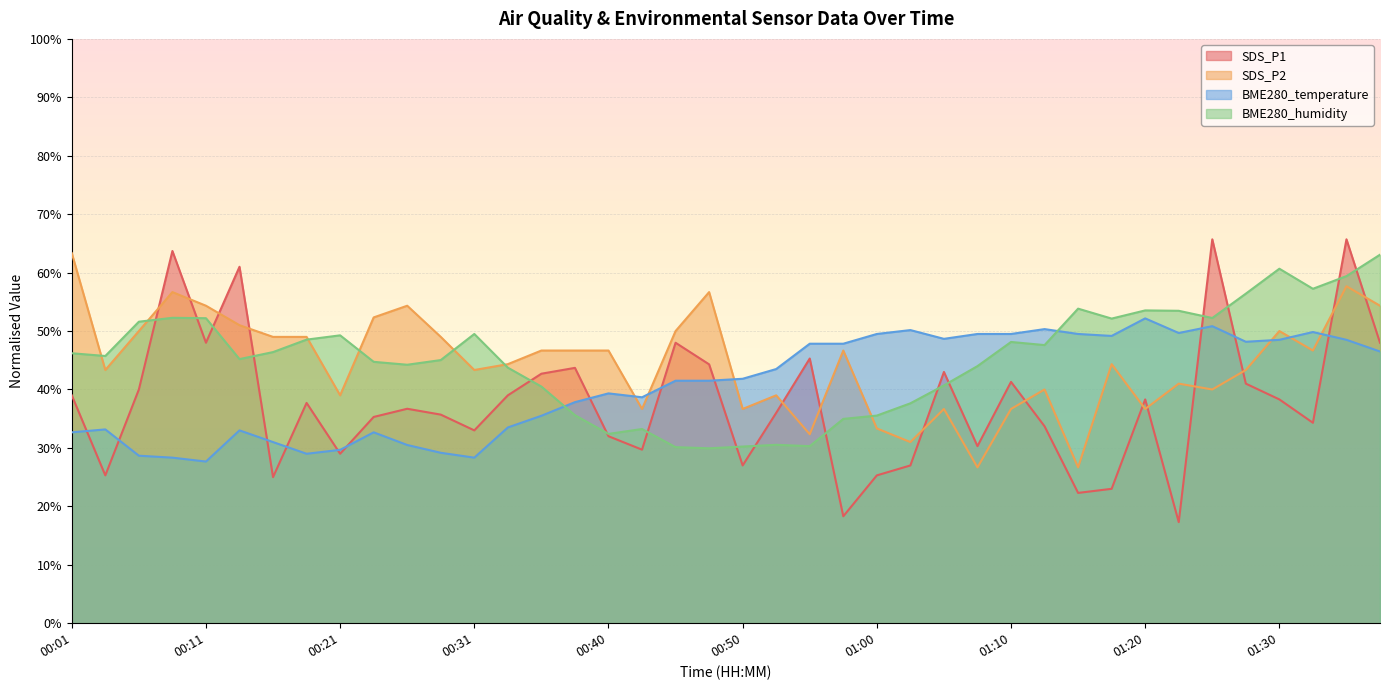

Between 00:53 and 01:37, which is larger?

01:37